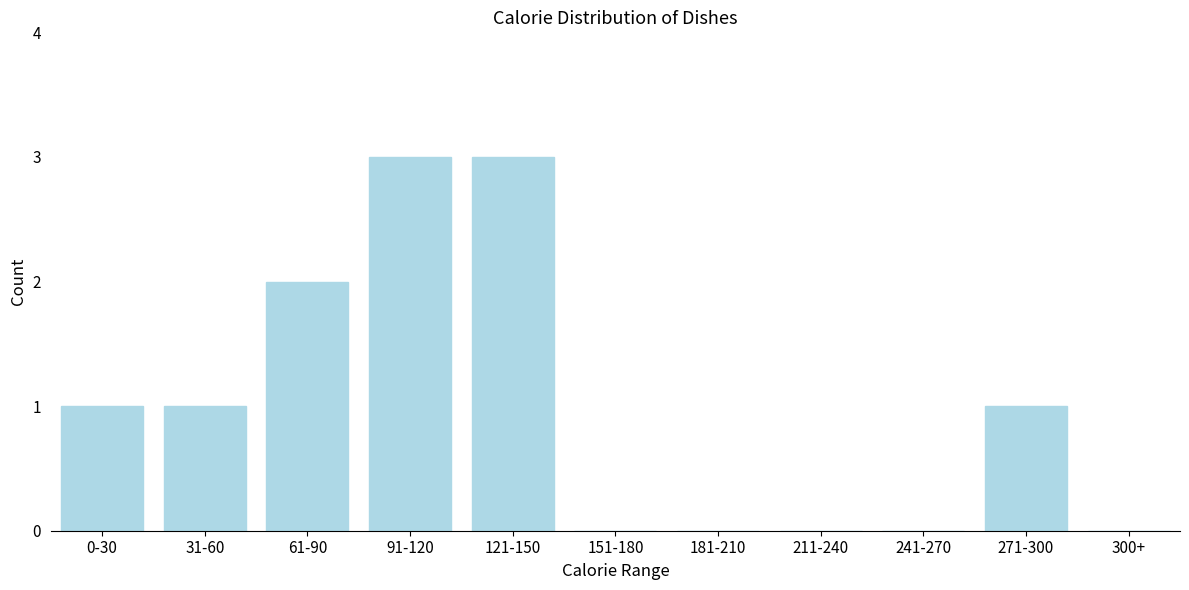

Reading left to right, list all the values displayed in this chart.

0-30=1	31-60=1	61-90=2	91-120=3	121-150=3	151-180=0	181-210=0	211-240=0	241-270=0	271-300=1	300+=0